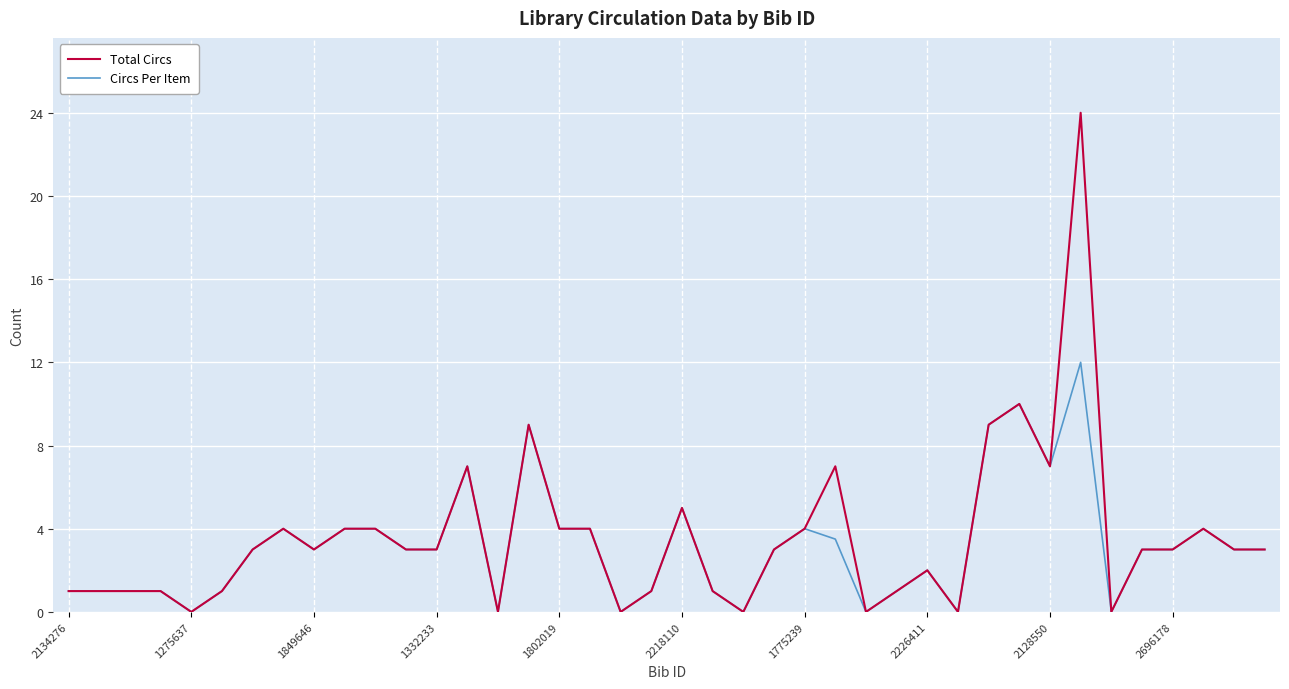

Which series has the widest spread of values?

Total Circs